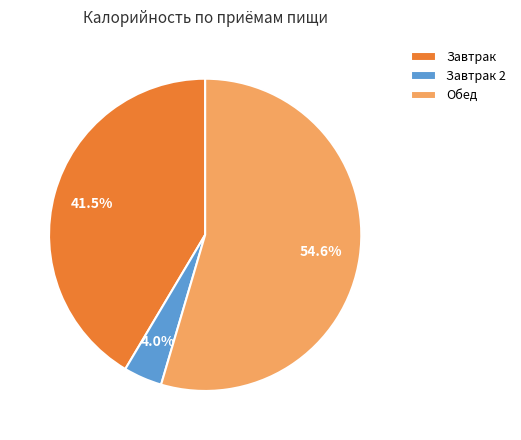

Rank the categories by value from lowest to highest.

Завтрак 2, Завтрак, Обед